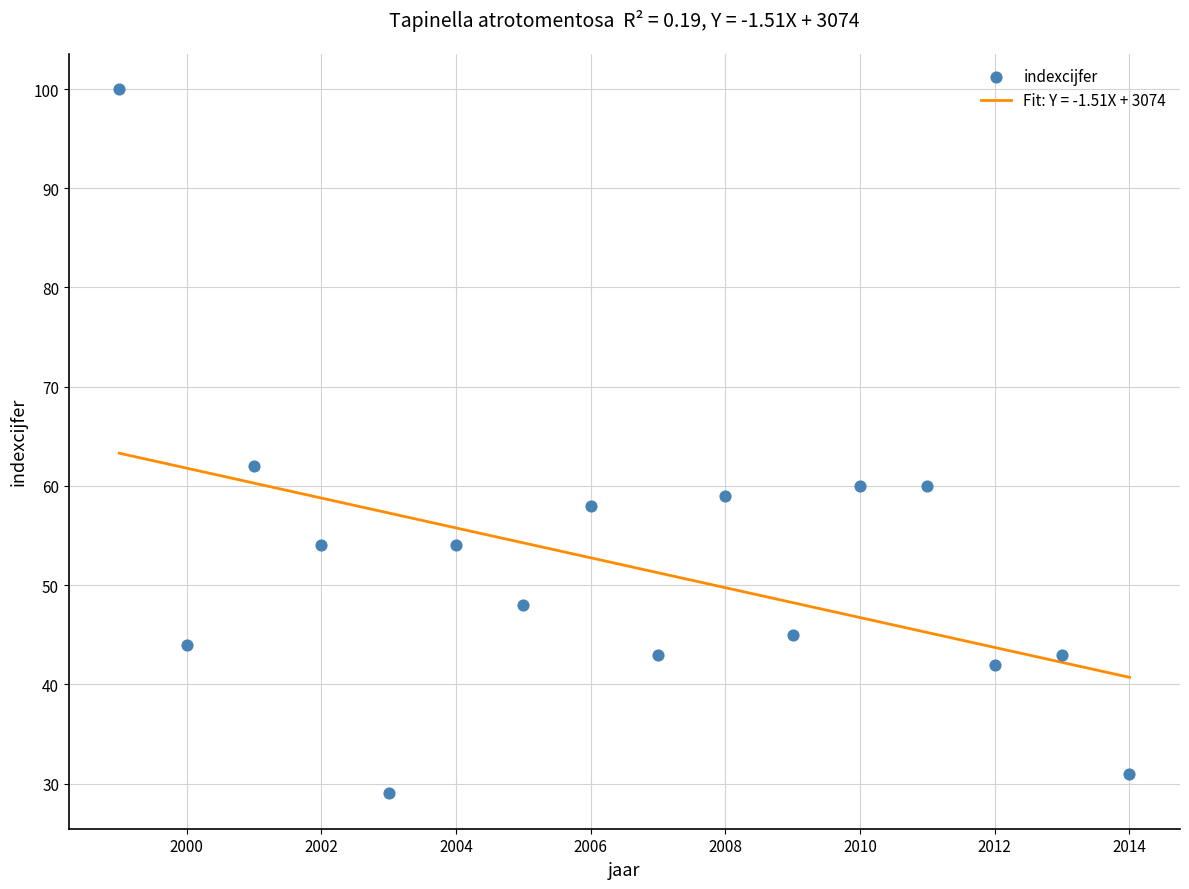

What Y value in the scatter plot is closest to 64?

62